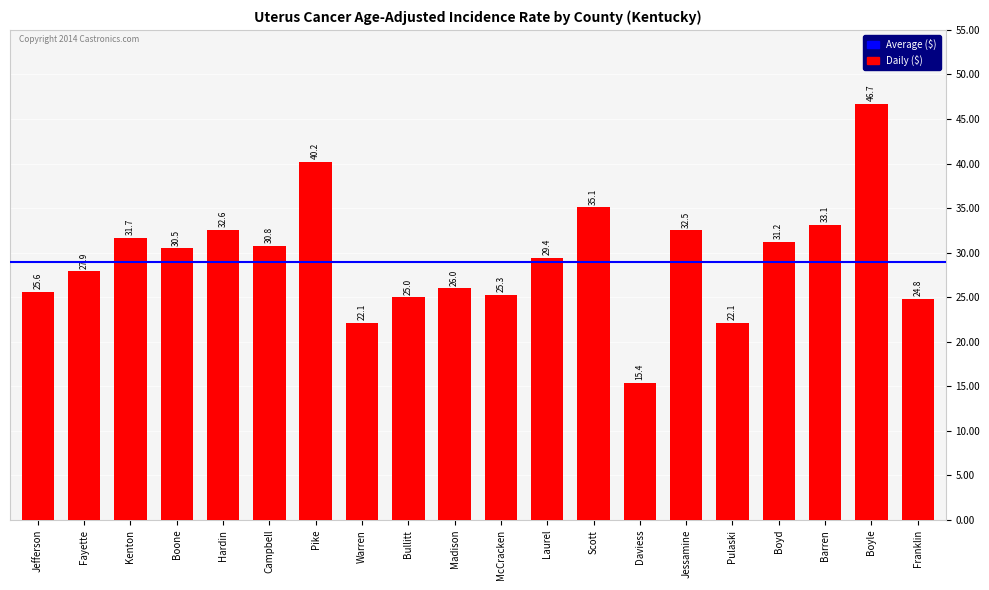

Where is the data nearest to the value 31?

Campbell